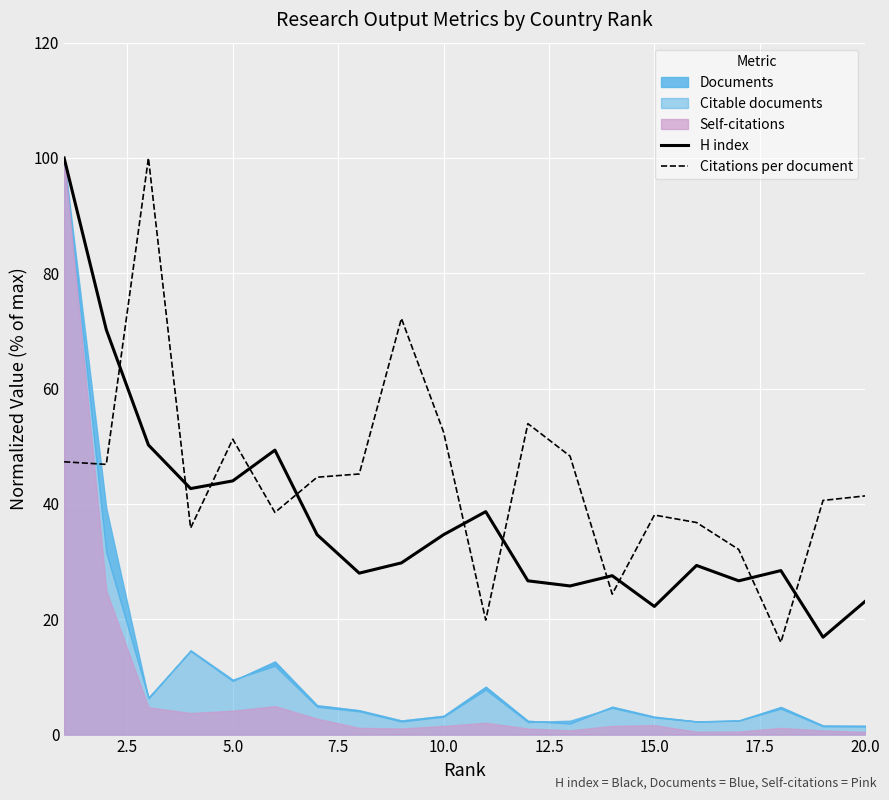

How many intersections are there between Citations per document and H index?

11